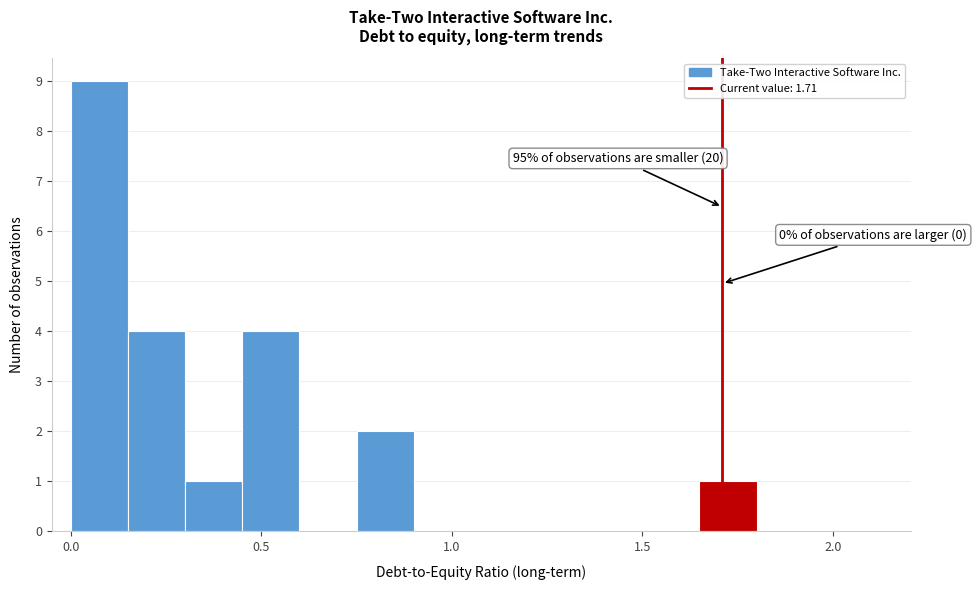

Around what value on the x-axis is the tallest bar? Give the approximate position of its centre, as read against the axis.

0.10